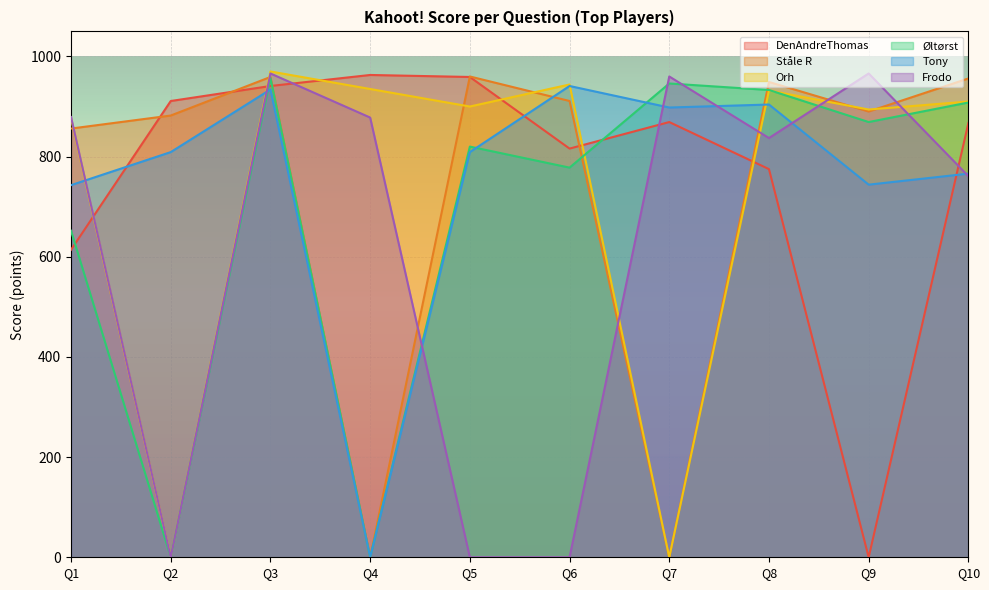

What is the sum of the Øltørst values at Q3 and Q5?

1777